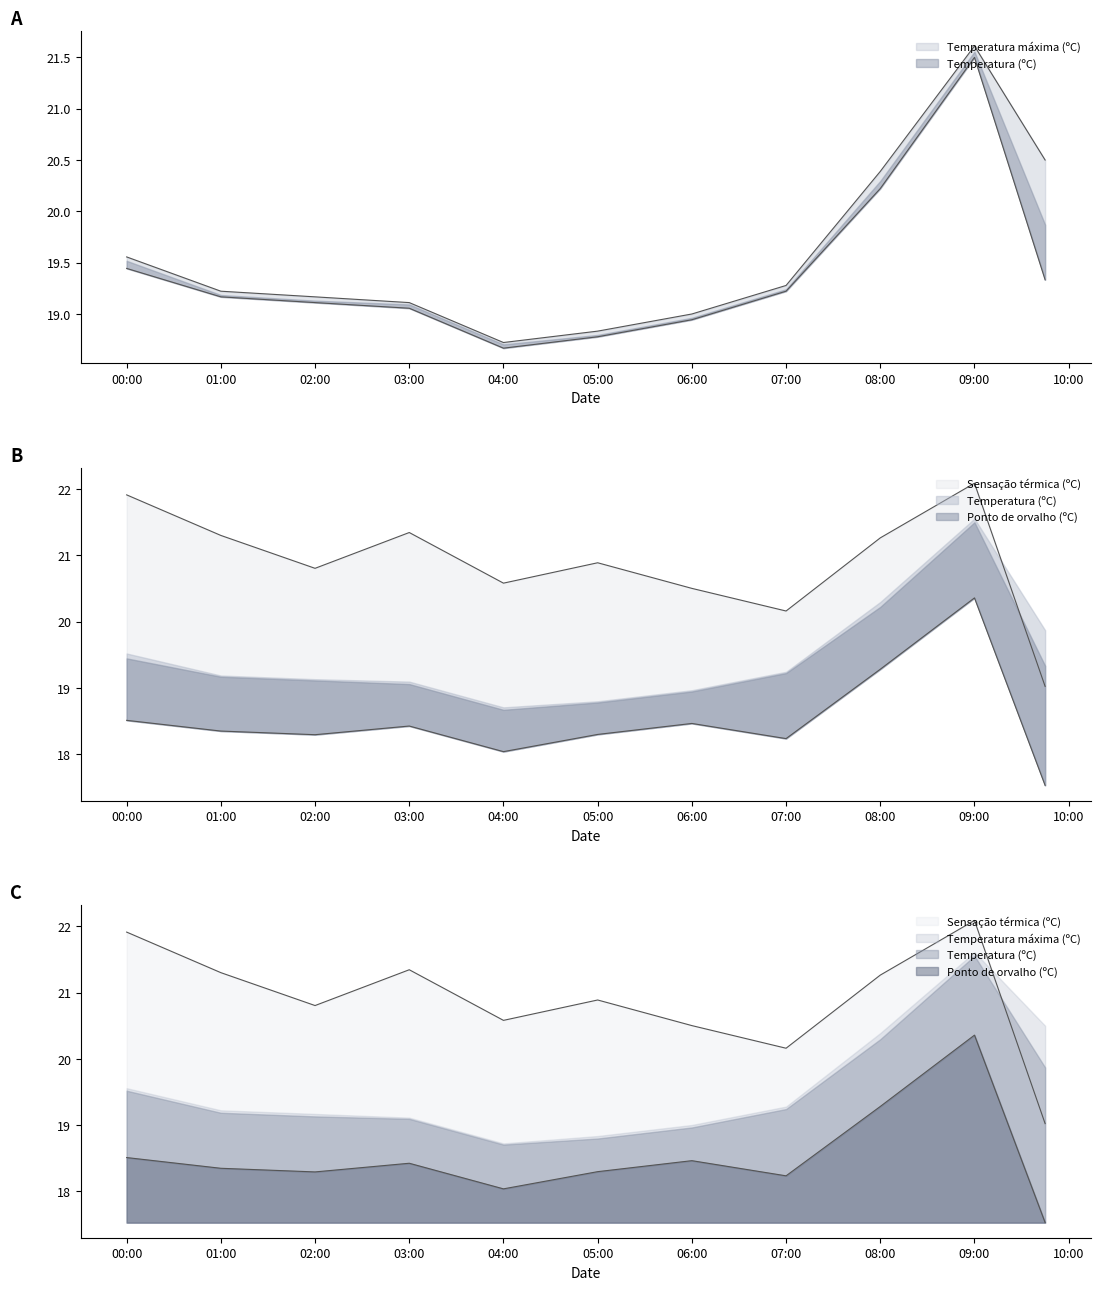

The value of Temperatura máxima (ºC) at 03:00 is 12.4. True or false?

False